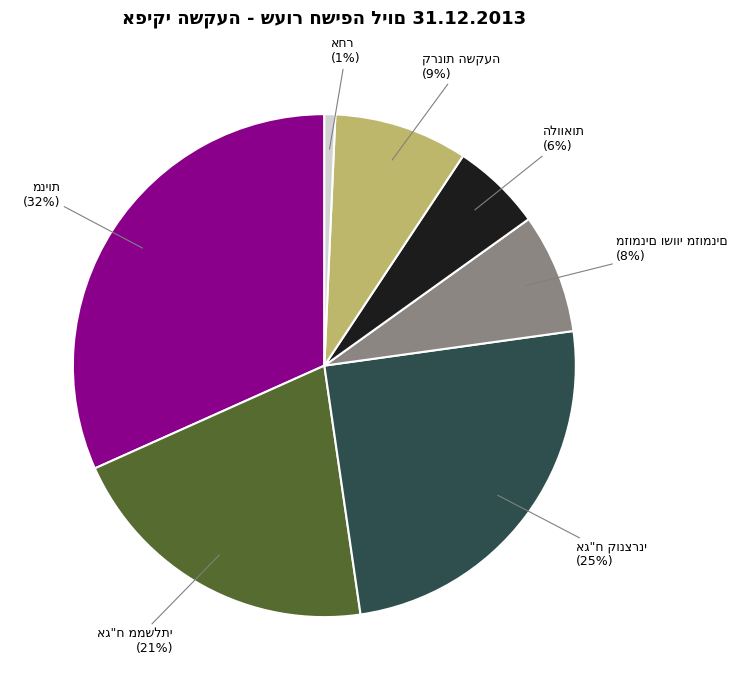

To the nearest percent, what is the average slice percentage?

14%